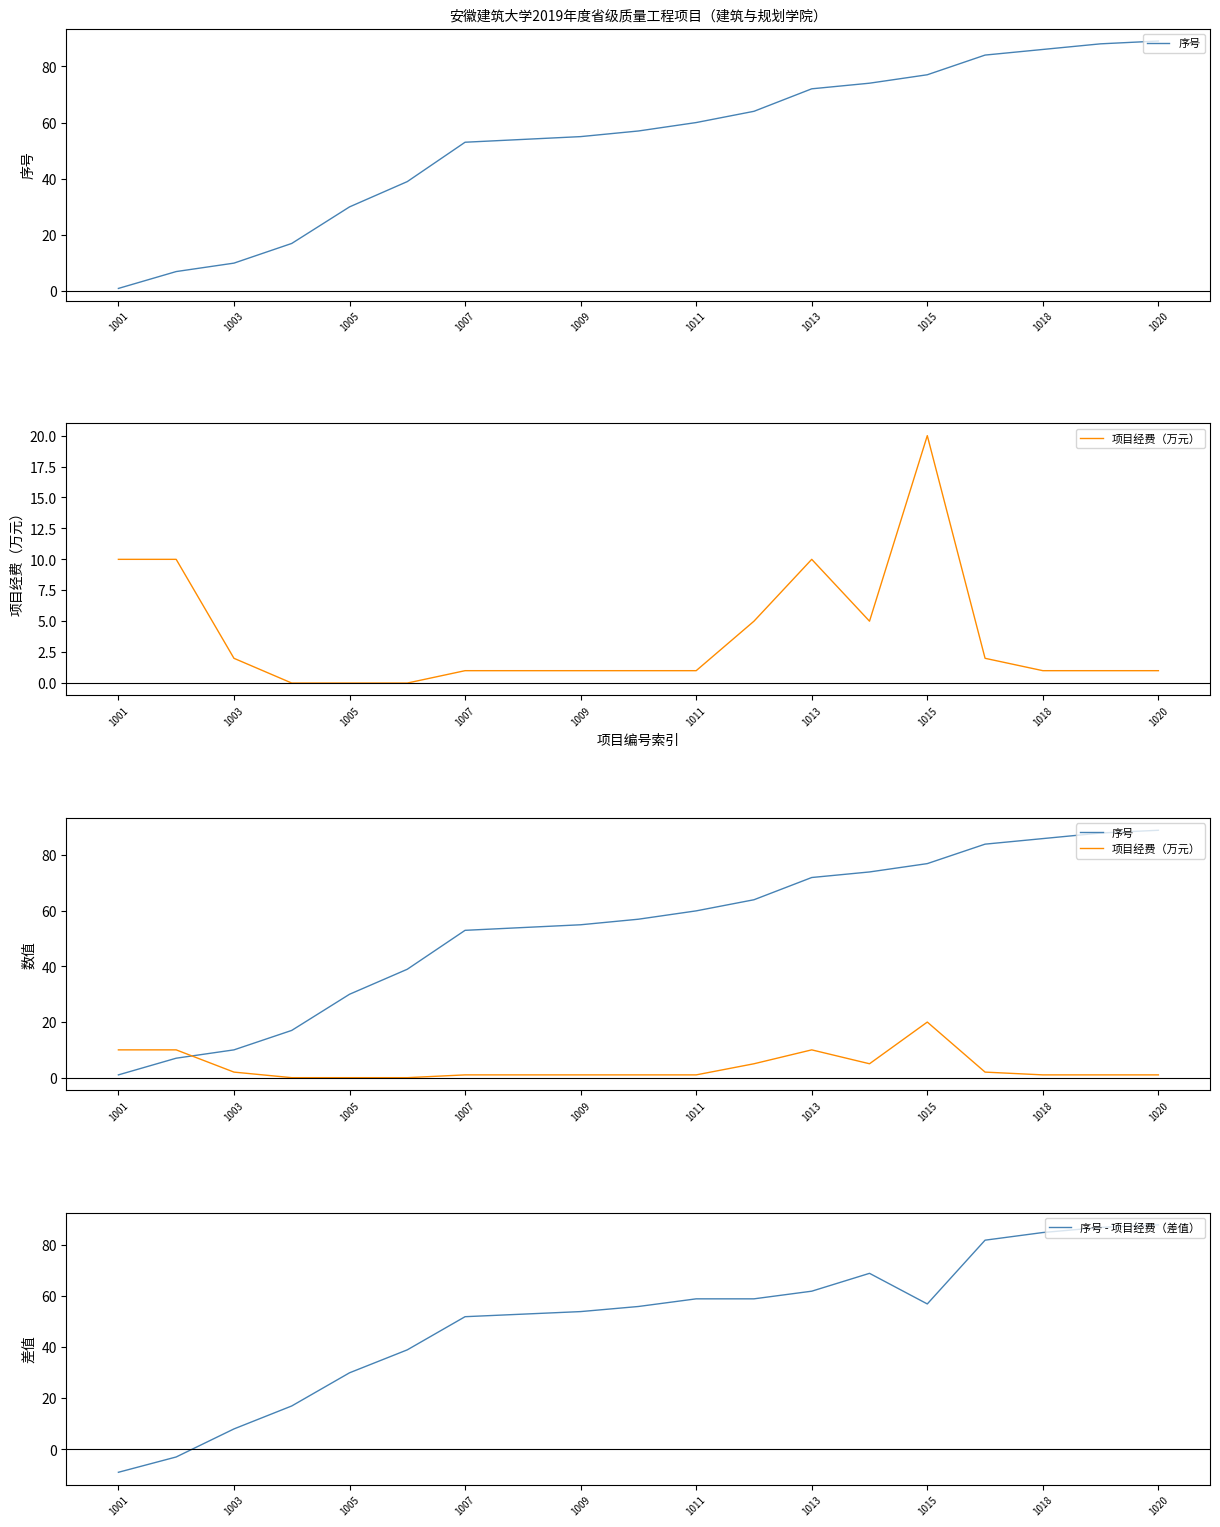

What is the highest value of the 序号 - 项目经费（差值） series?

88